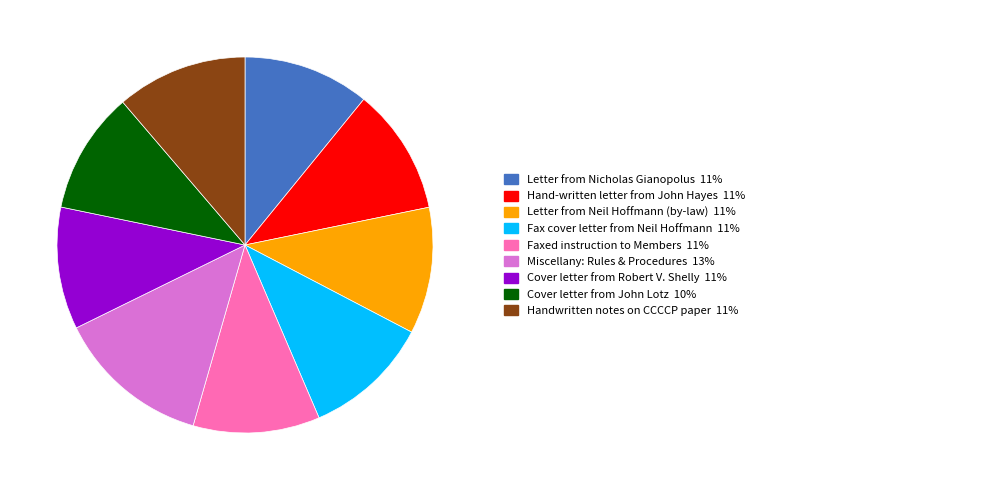

Is there a majority slice in this chart?

No